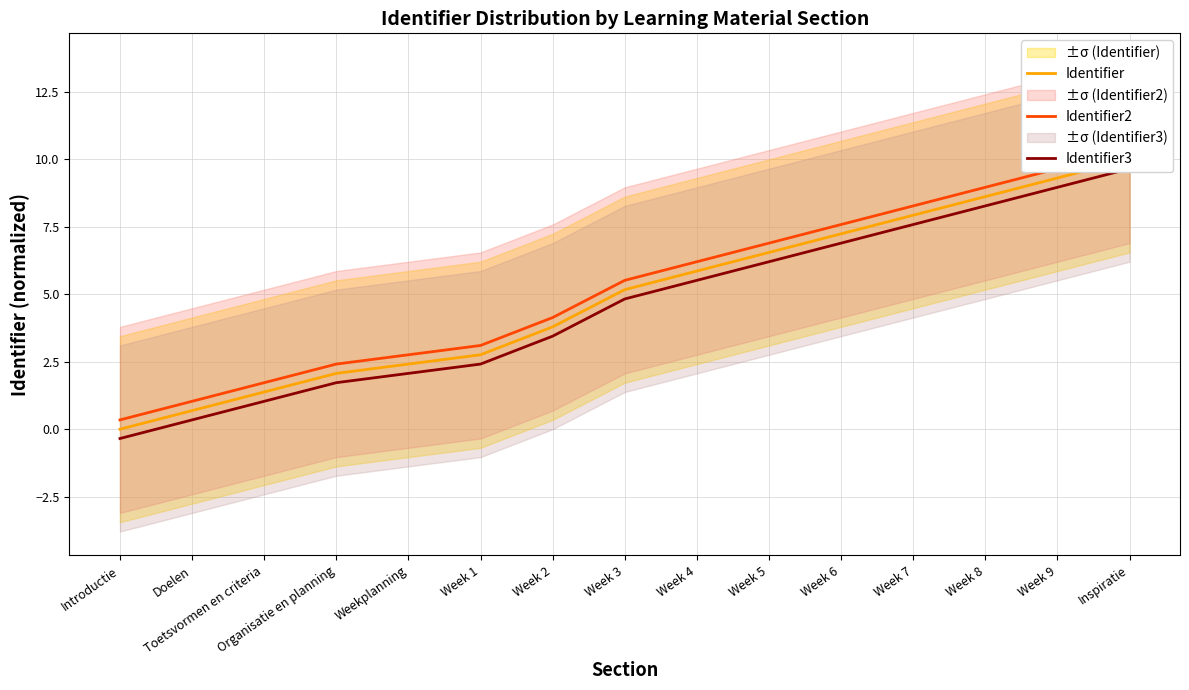

How many lines are shown in the chart?

3